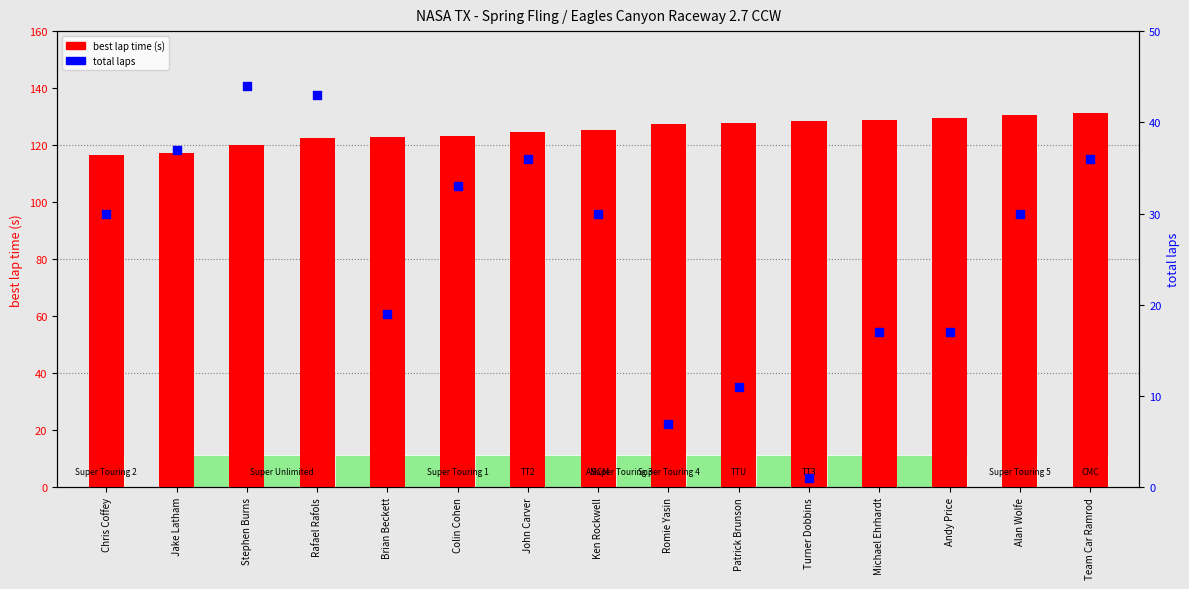

At how many categories does at least one series exceed 73?

15